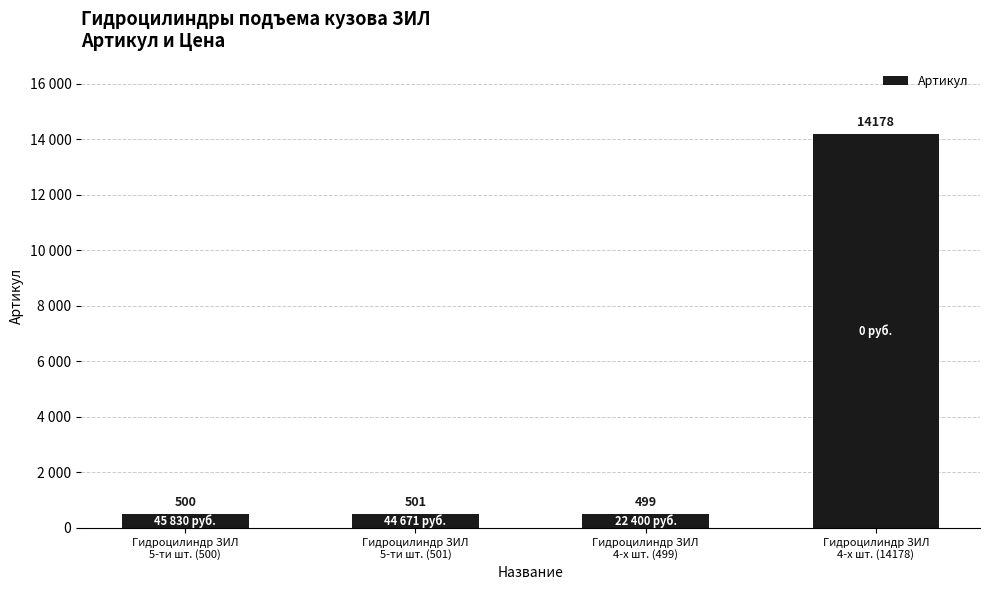

Does the chart contain any negative values?

No